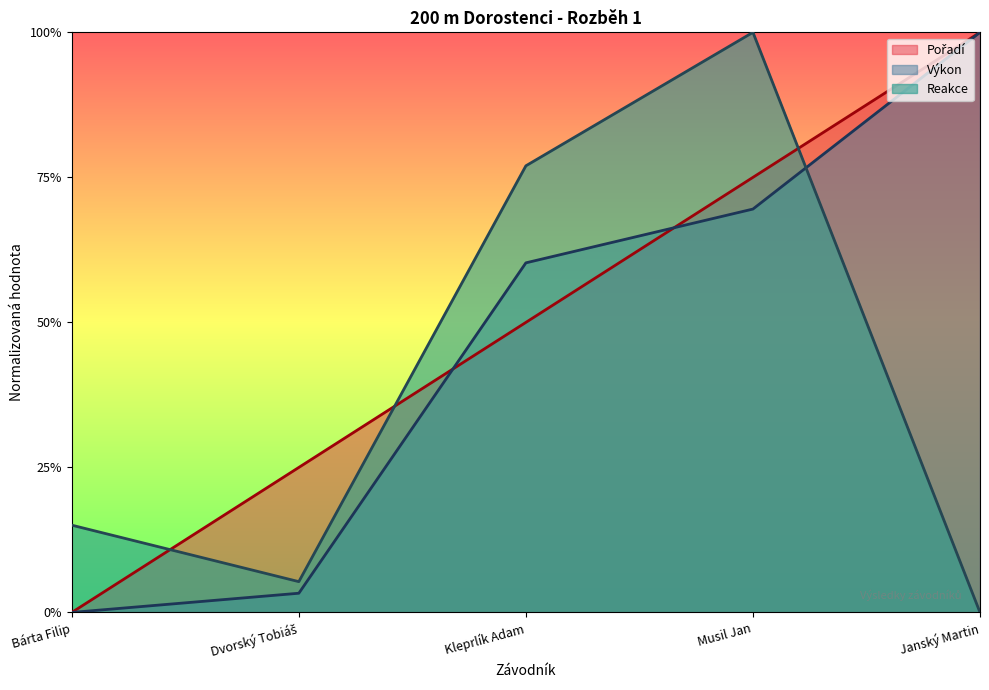

Does the chart have visible grid lines?

No